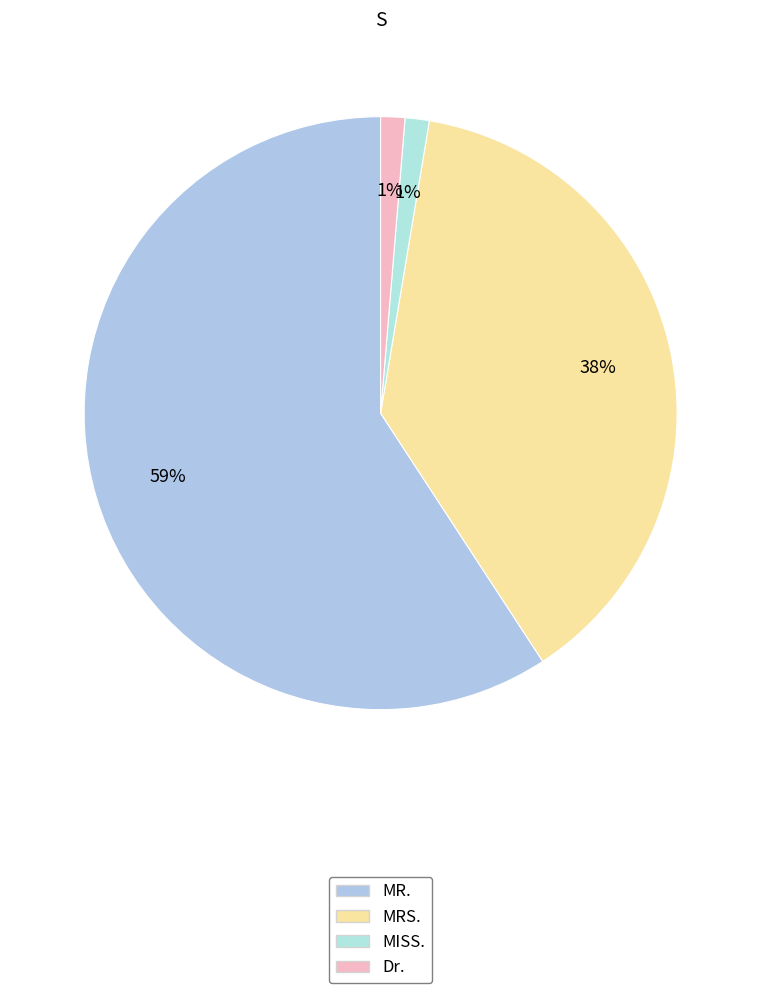

What is the majority slice?

MR.